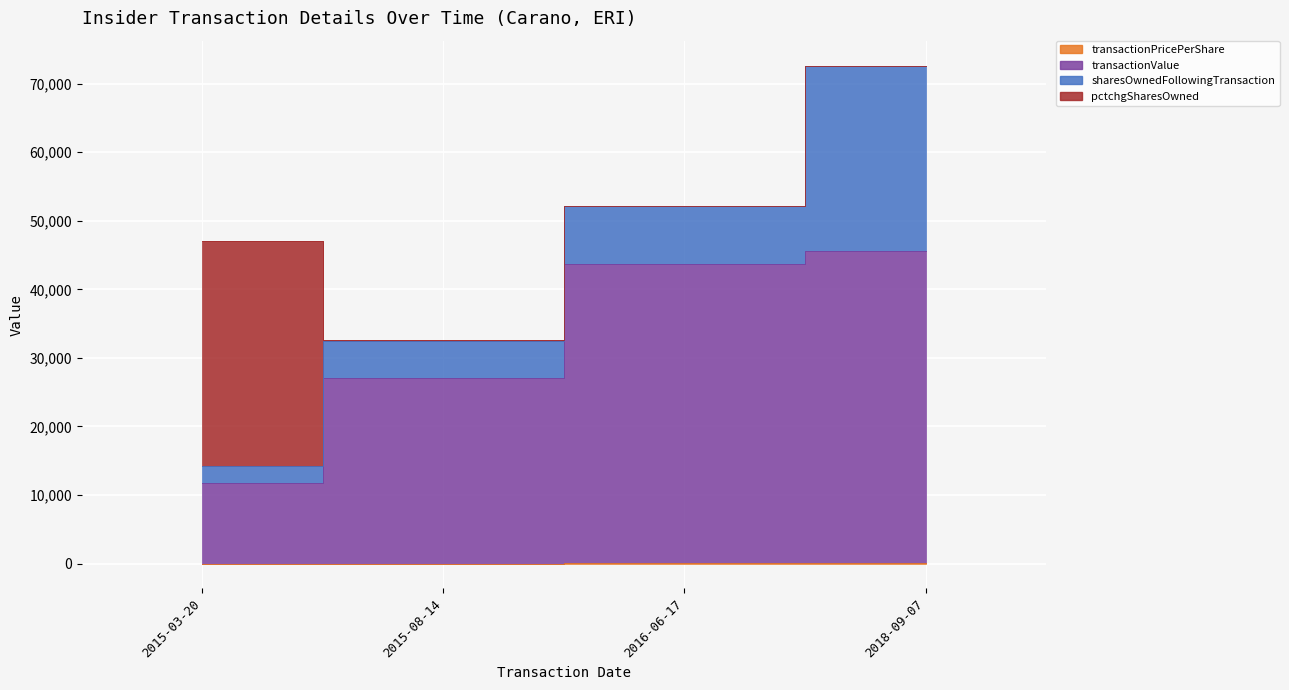

What is the lowest value of the transactionPricePerShare series?

4.7